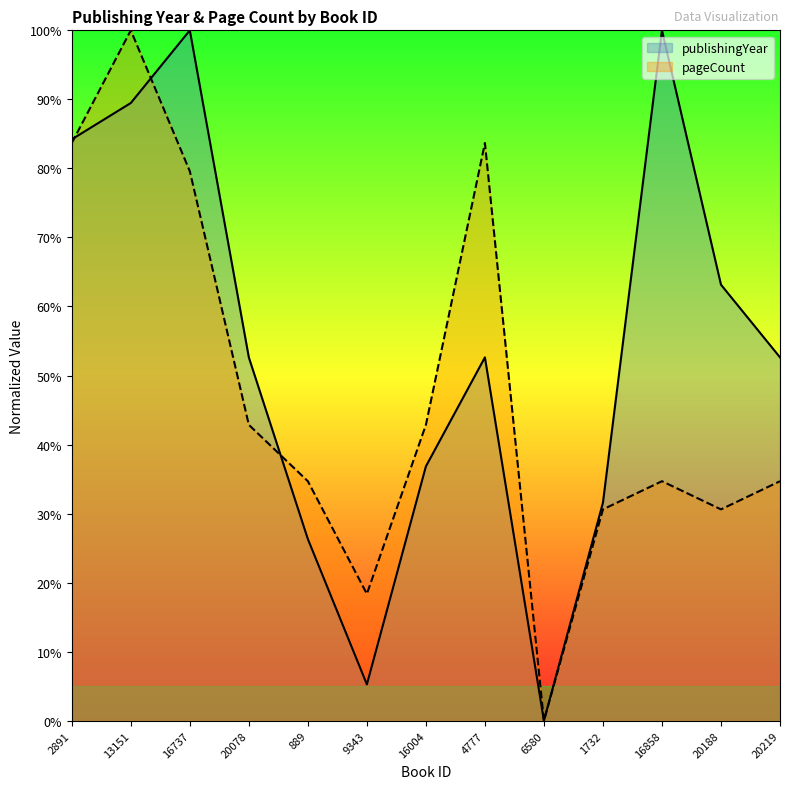

How many values in the publishingYear series are below 52?

5